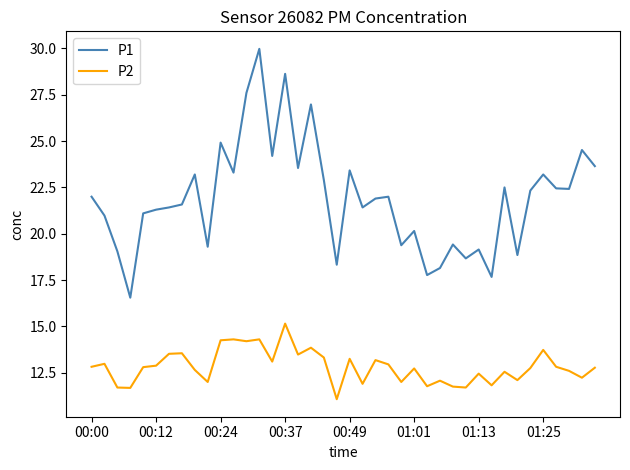

At how many categories does at least one series exceed 20?

28